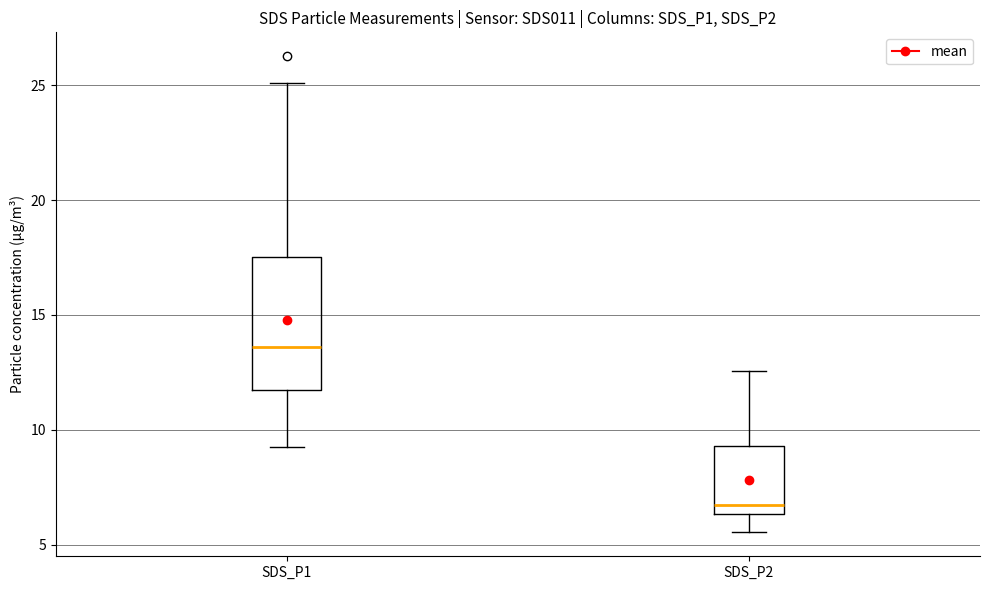

Which box's median line is the highest?

SDS_P1